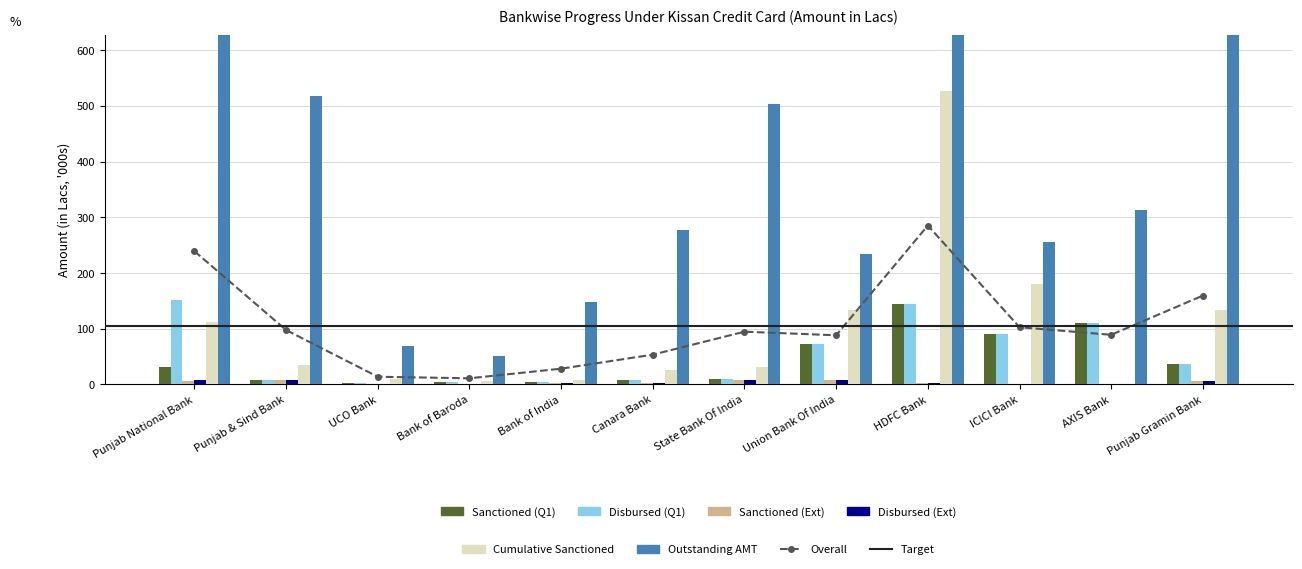

Where does the Sanctioned (Ext) series first go above 2?

Punjab National Bank